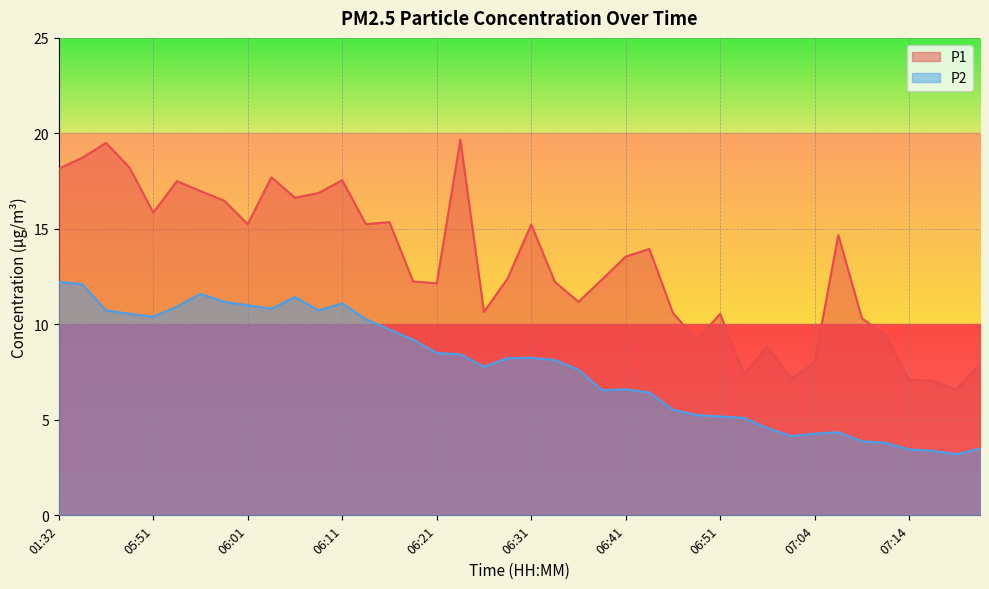

Where does the P2 series first go above 8?

01:32